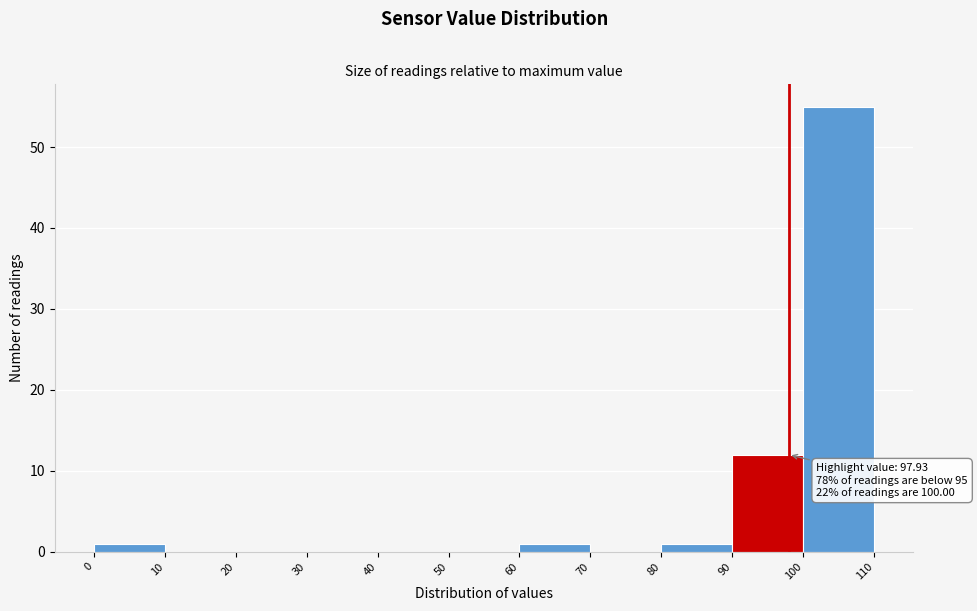

Over which range of the x-axis is the bar tallest?

100 to 110